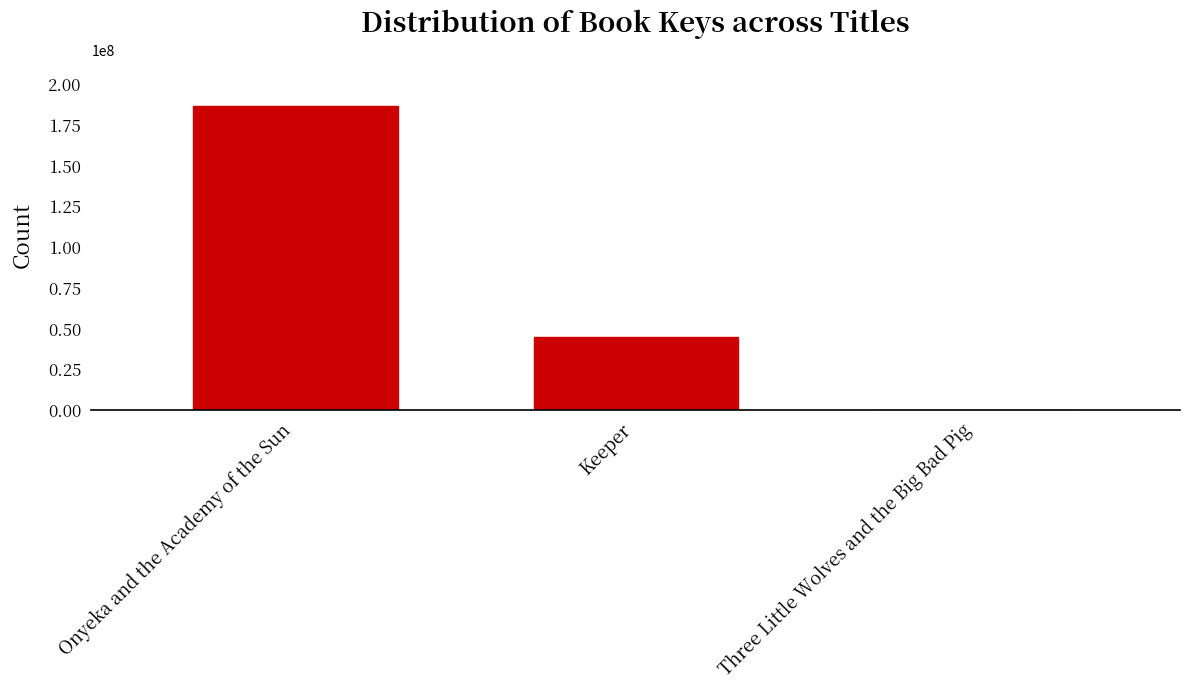

What is the maximum value shown in the chart?

186850969